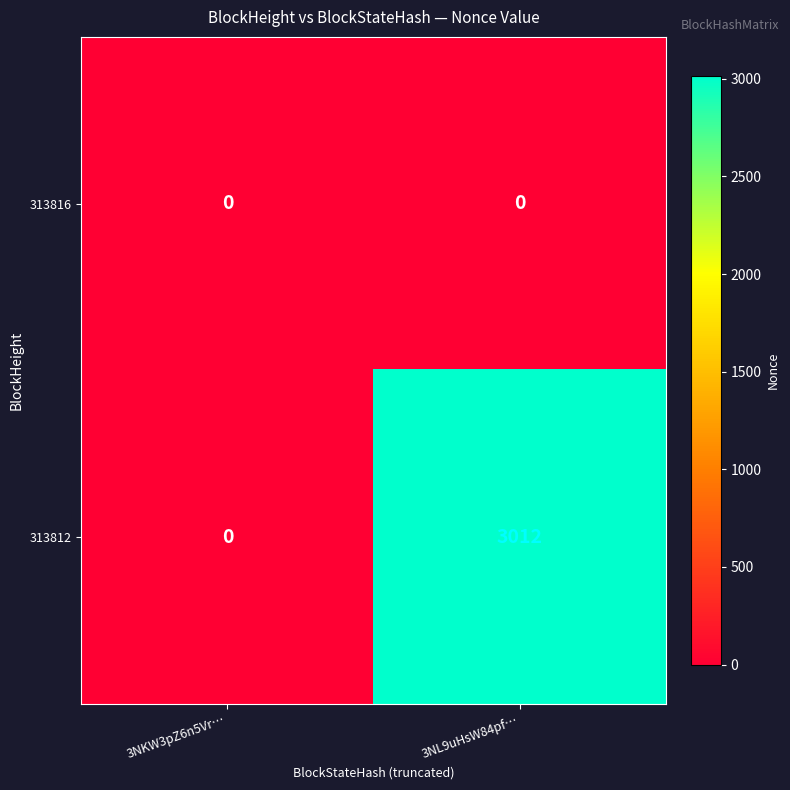

What is the sum of all 313812 values?

3012